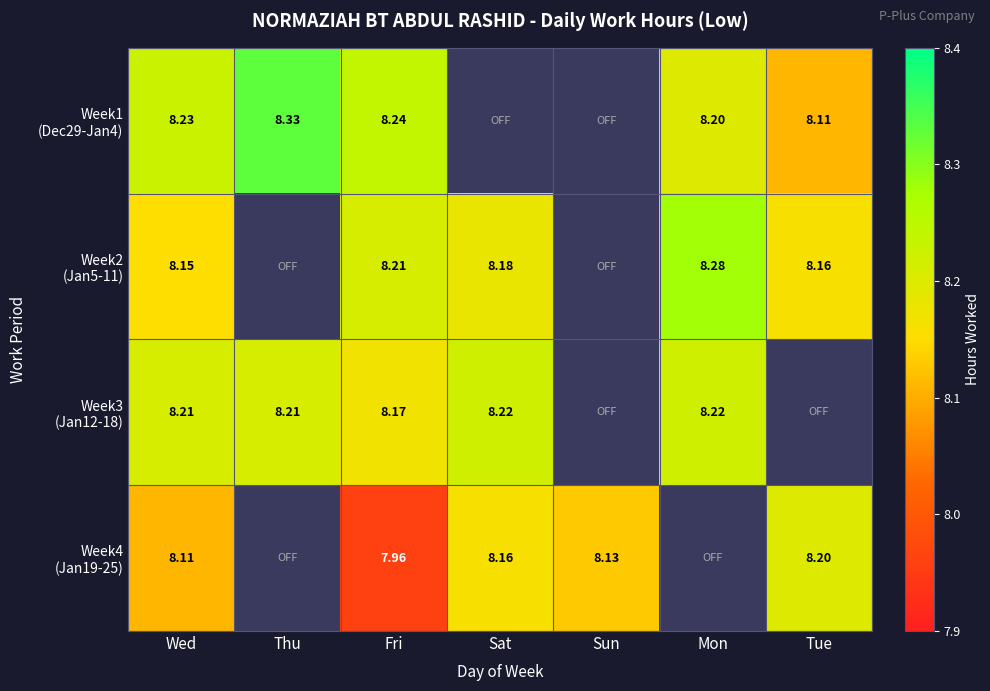

Which series changed the most between Wed and Sat?

Week4 (Jan19-25)